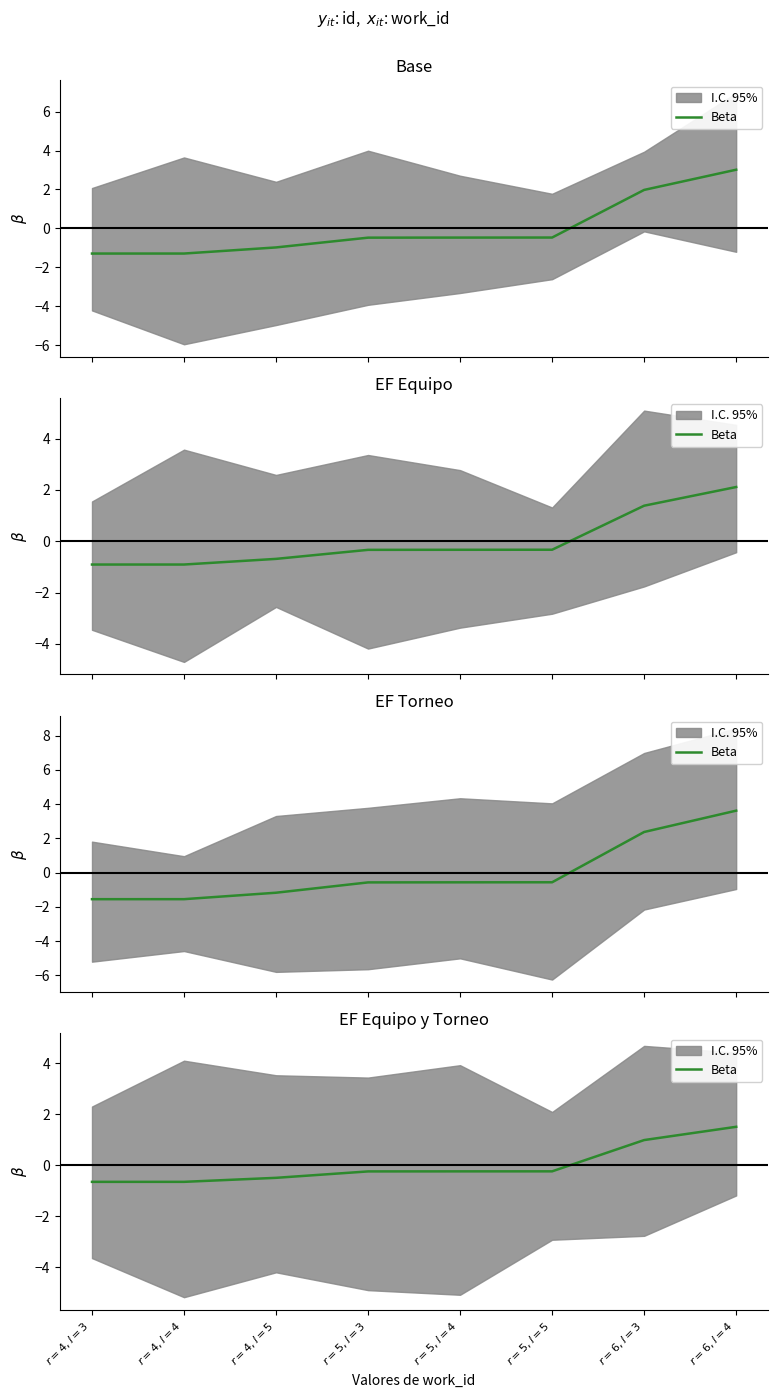

Reading left to right, what are all the values shown in this chart?

$r=4,l=3$=-0.6	$r=4,l=4$=-0.6	$r=4,l=5$=-0.5	$r=5,l=3$=-0.2	$r=5,l=4$=-0.2	$r=5,l=5$=-0.2	$r=6,l=3$=1.0	$r=6,l=4$=1.5